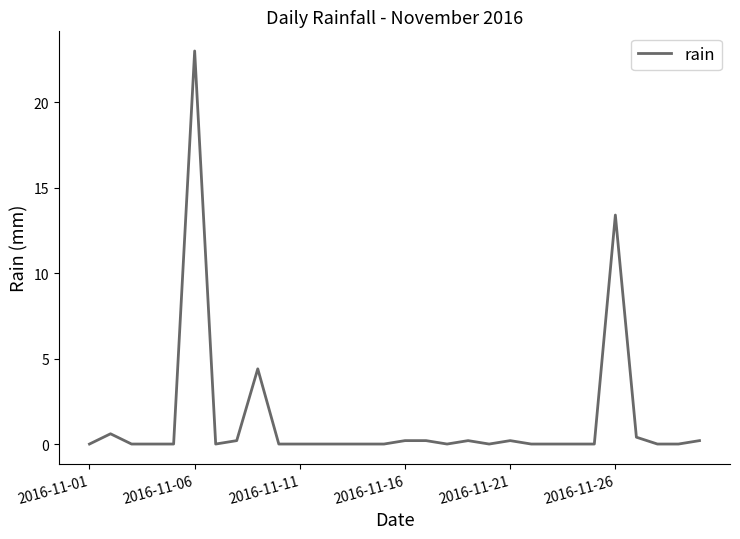

What is the maximum value shown in the chart?

23.0